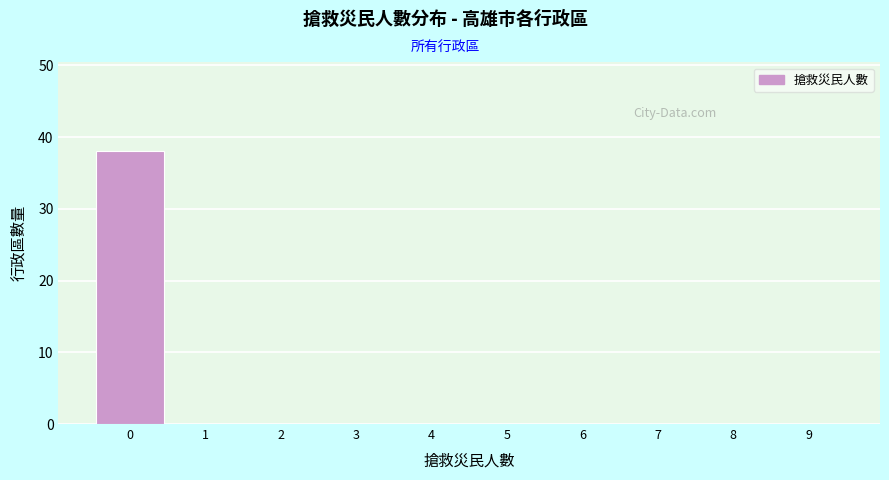

Over which range of the x-axis is the bar tallest?

-0.5 to 0.5